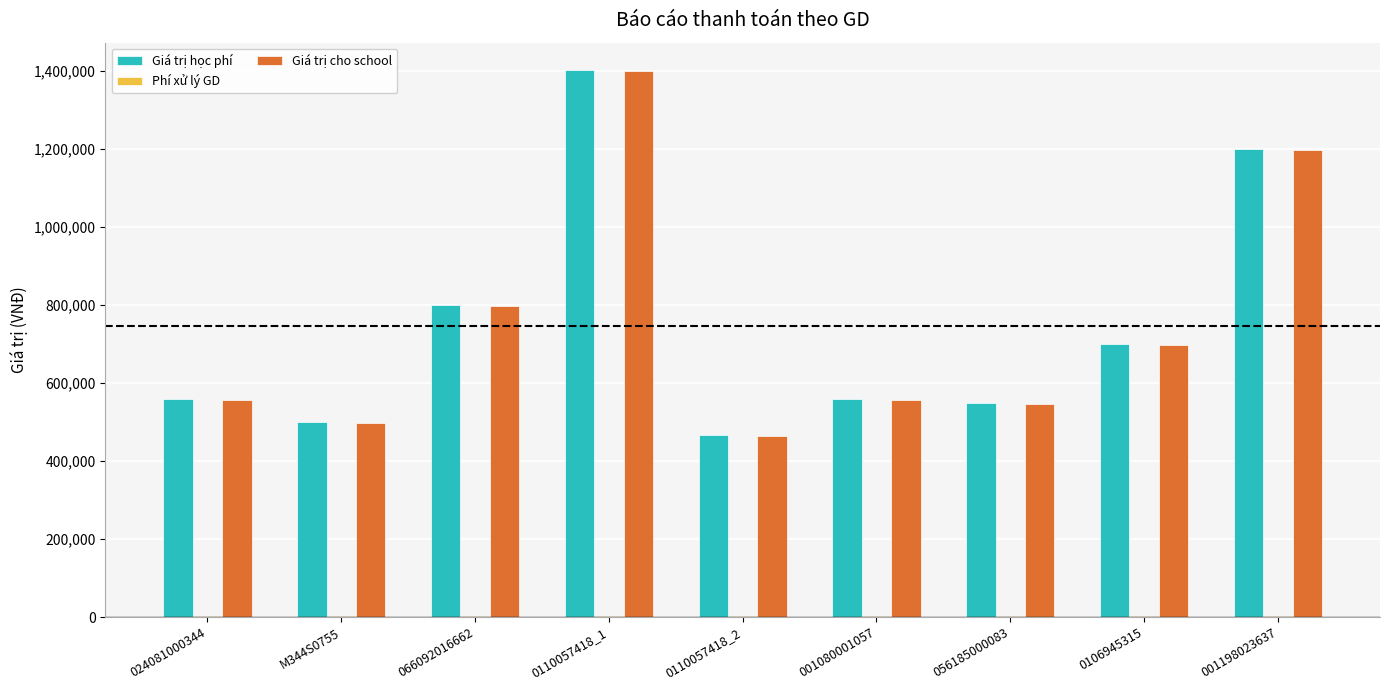

Is it true that Giá trị cho school equals 289616 at 001198023637?

False